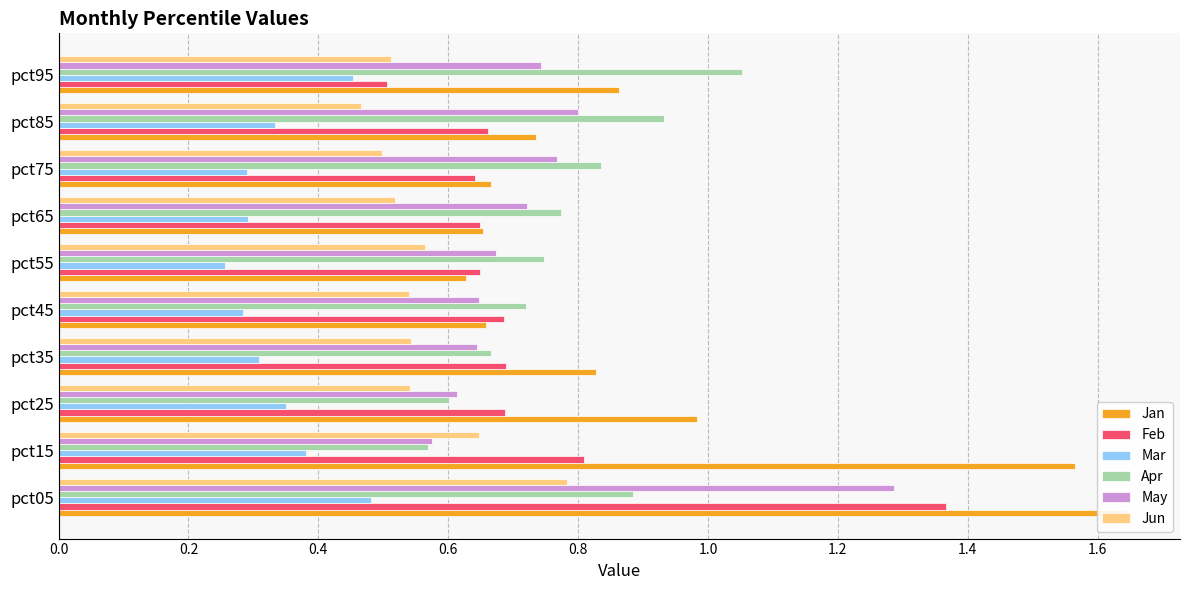

What is the value of the Mar bar at the 9th from the left?

0.3